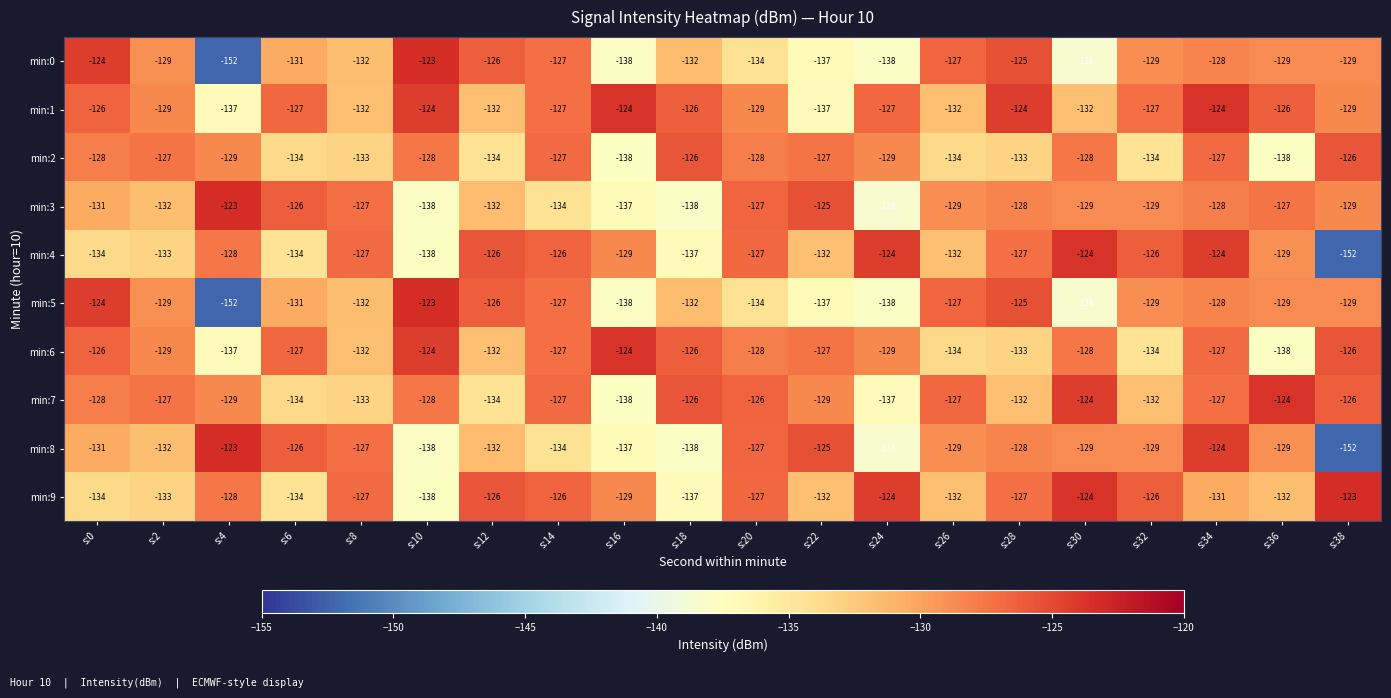

At which label does min:6 first exceed -128?

s:0